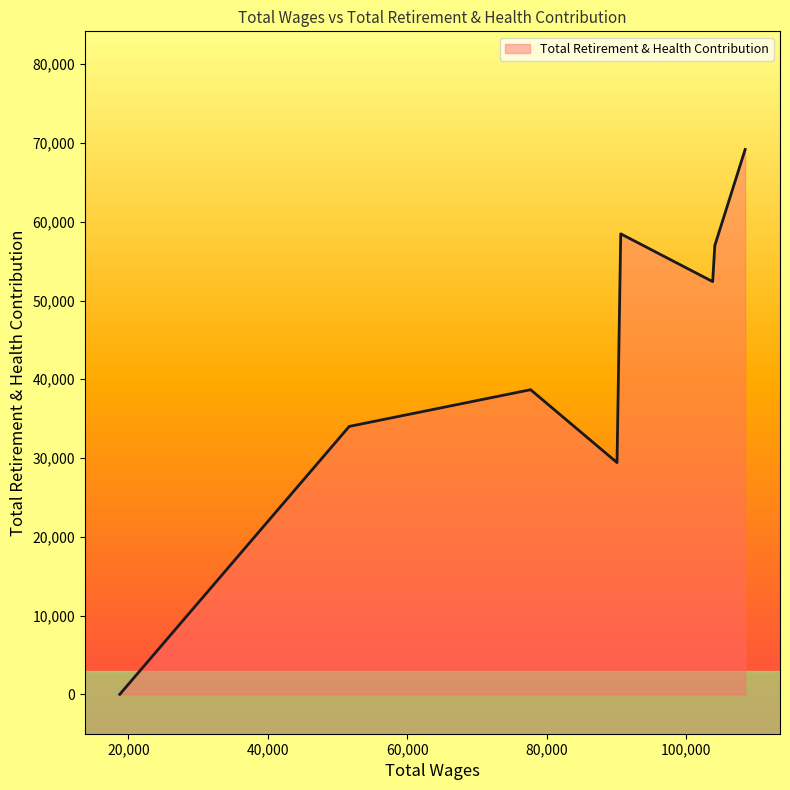

What is the difference between the maximum and minimum values?

69179